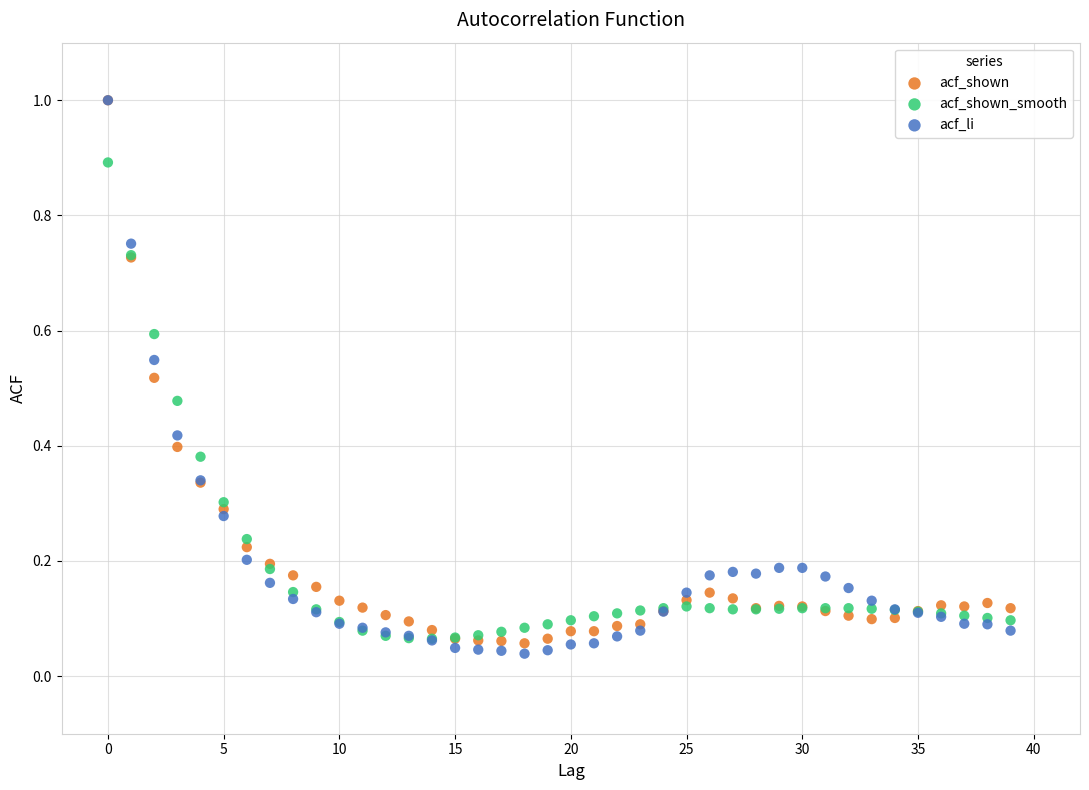

What are all the series names shown in the legend?

acf_shown, acf_shown_smooth, acf_li